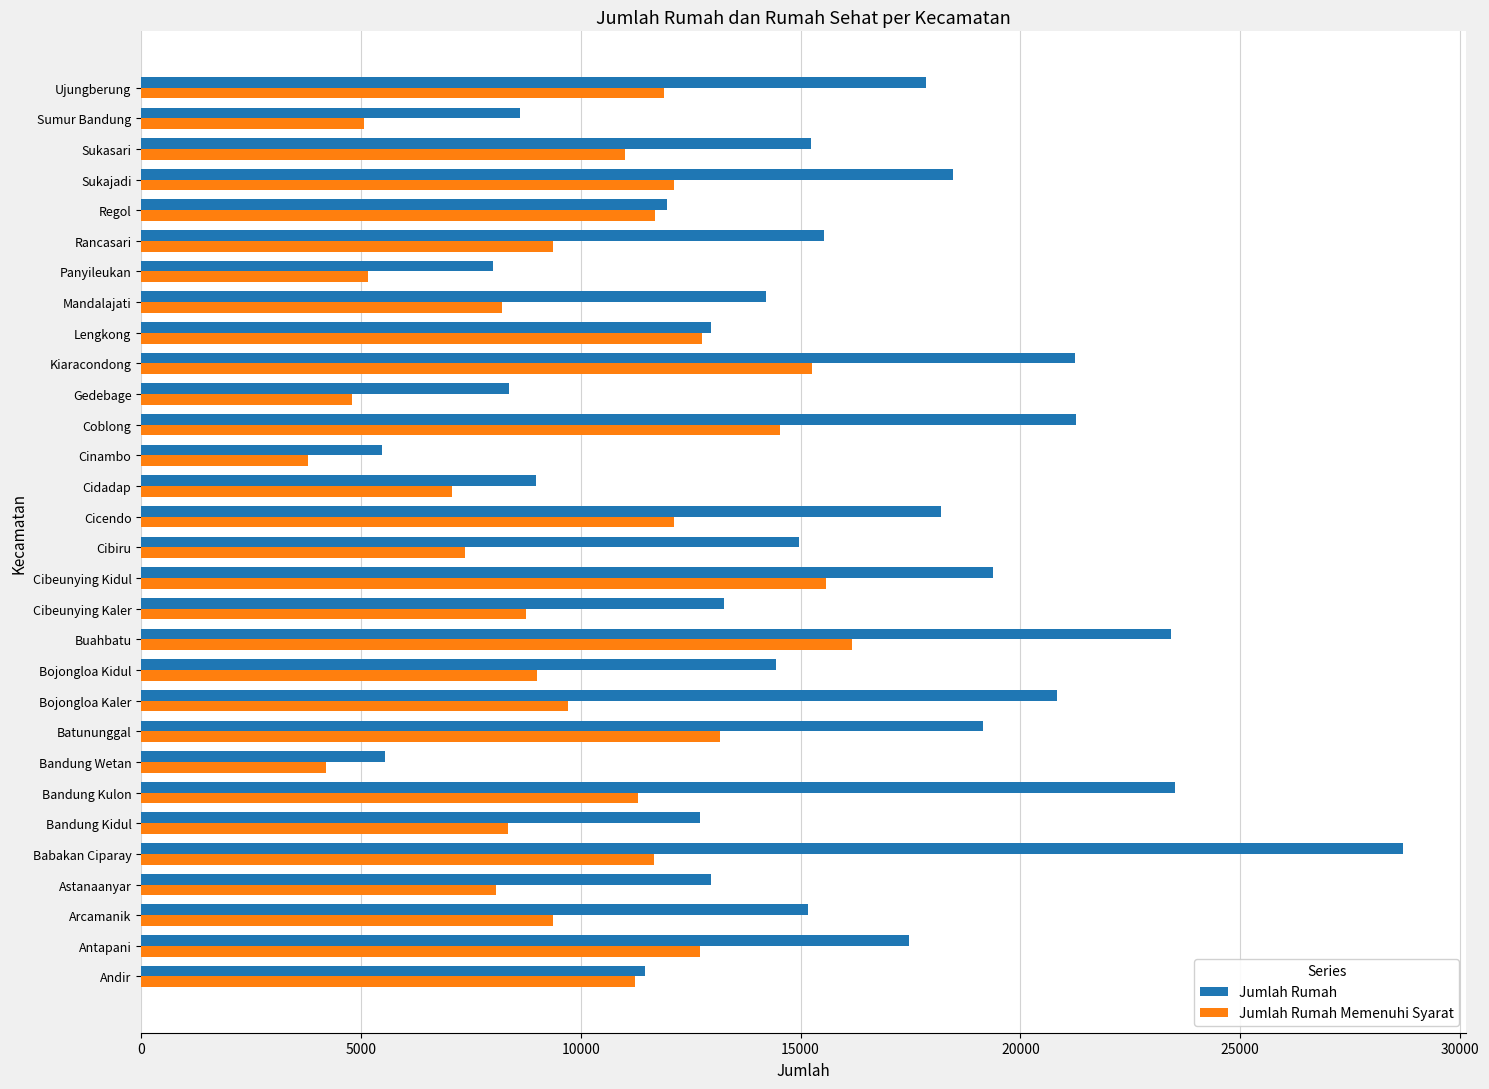

What is the sum of the Jumlah Rumah values at Panyileukan and Andir?

19448